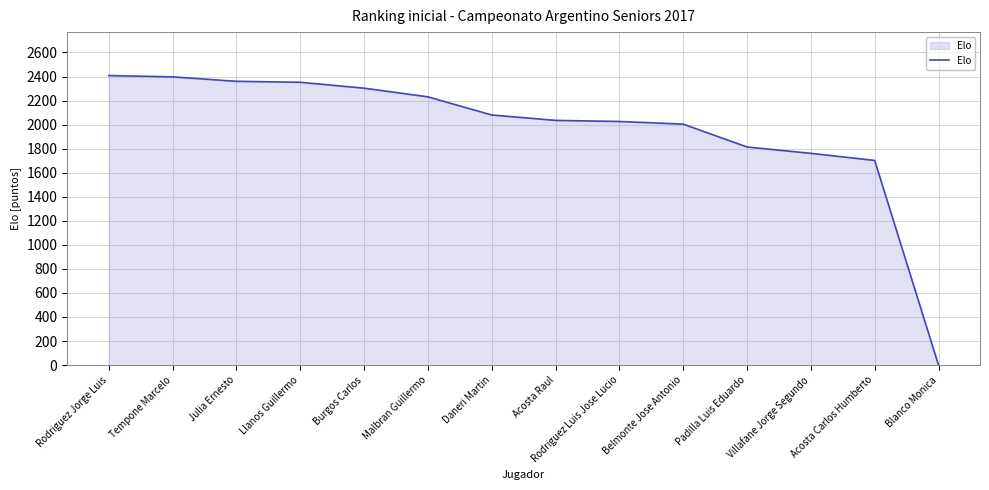

Is it true that the value at Daneri Martin is 2080?

True